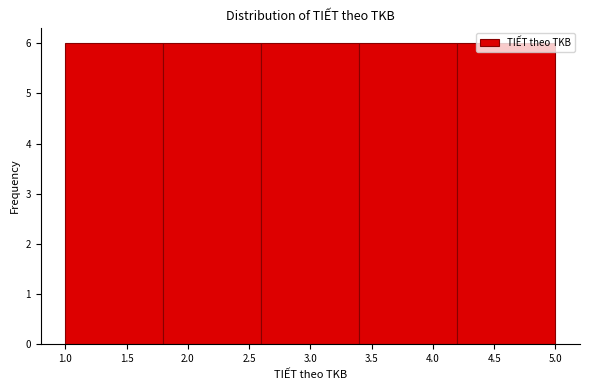

Reading left to right, list every bar in this chart as the range it spans on the x-axis followed by its height. The values are not printed on the chart, so give them approximately, as read against the axis.

1.0 to 1.8: 6
1.8 to 2.6: 6
2.6 to 3.4: 6
3.4 to 4.2: 6
4.2 to 5.0: 6